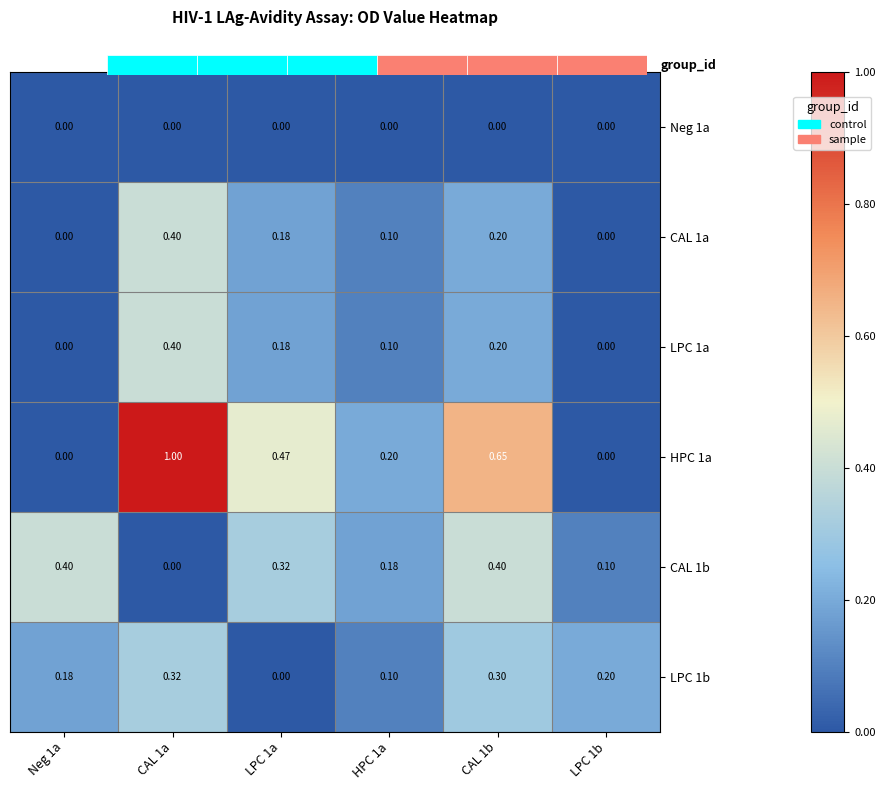

Which label corresponds to the largest value in the chart?

CAL 1a